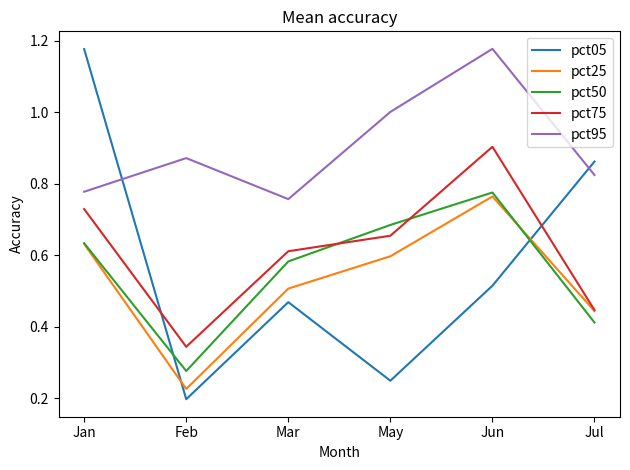

After their last crossing, which series has the higher values: pct05 or pct95?

pct05